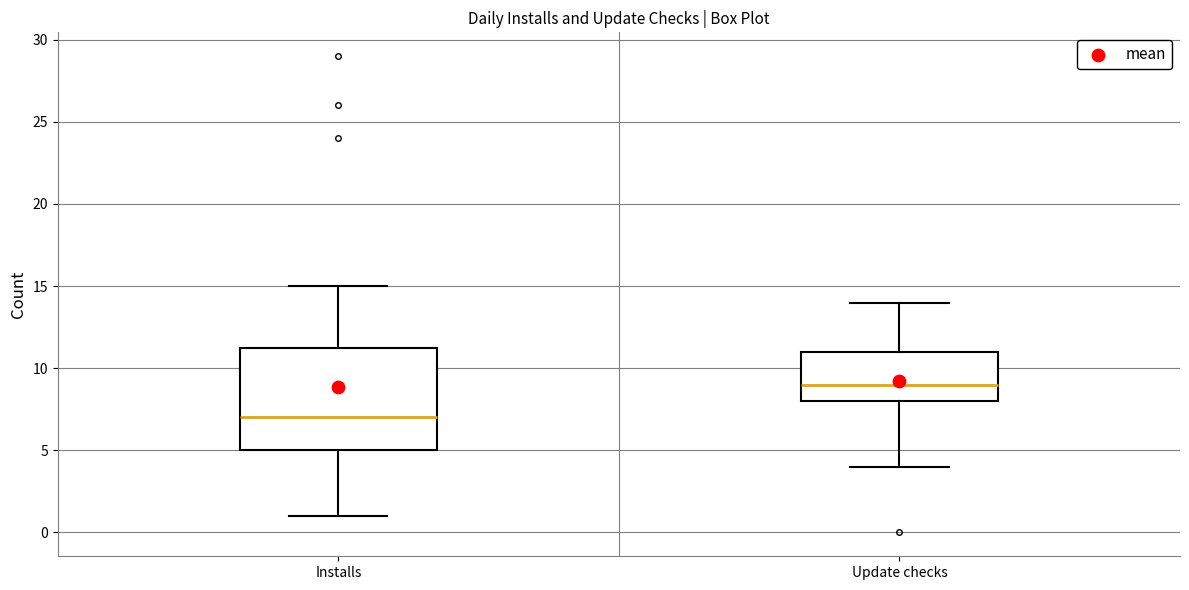

Reading left to right, read every box against the y-axis: the position of its median line, the range the box covers, and the ends of its whiskers. The values are not printed on the chart, so give them approximately, as read against the axis.

Installs: median 7.0, box 5.0 to 11.5, whiskers 1.0 to 15.0
Update checks: median 9.0, box 8.0 to 11.0, whiskers 4.0 to 14.0